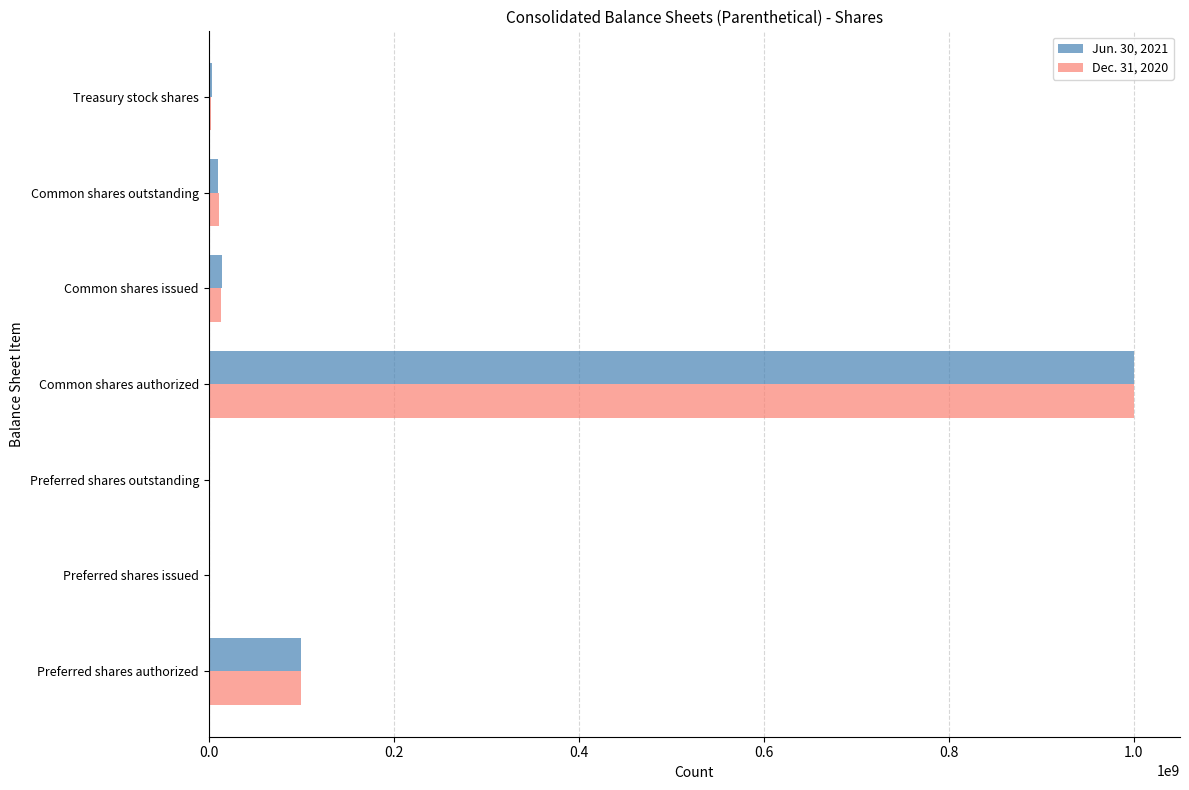

The Dec. 31, 2020 series shows 61466827 at Preferred shares authorized. True or false?

False